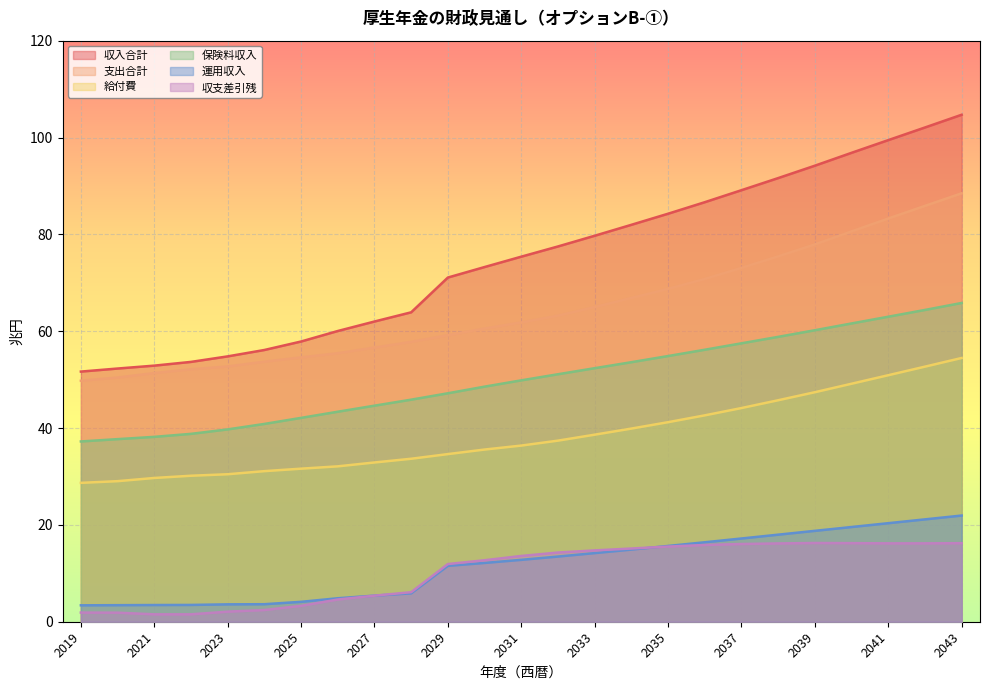

Is it true that 給付費 equals 28.0 at 2038?

False